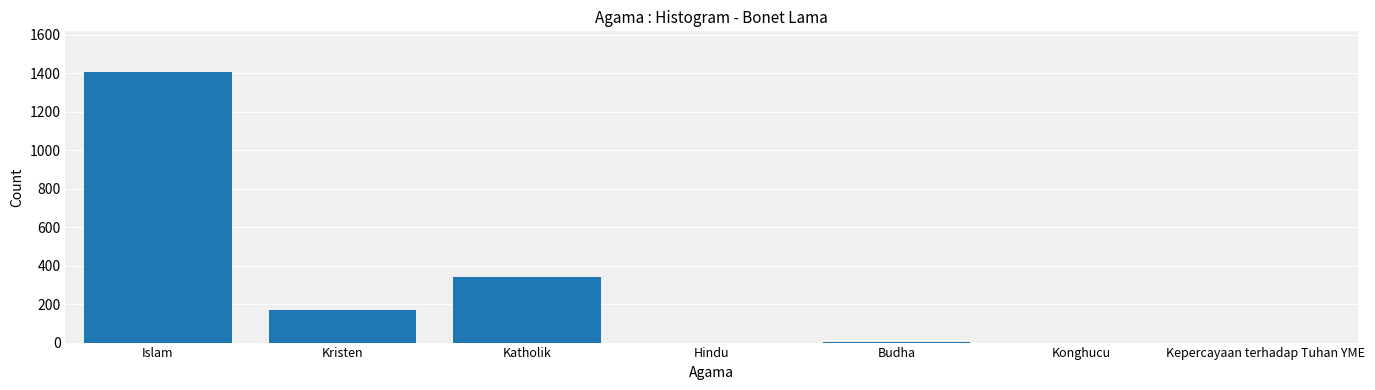

At which label does the data first exceed 1?

Islam